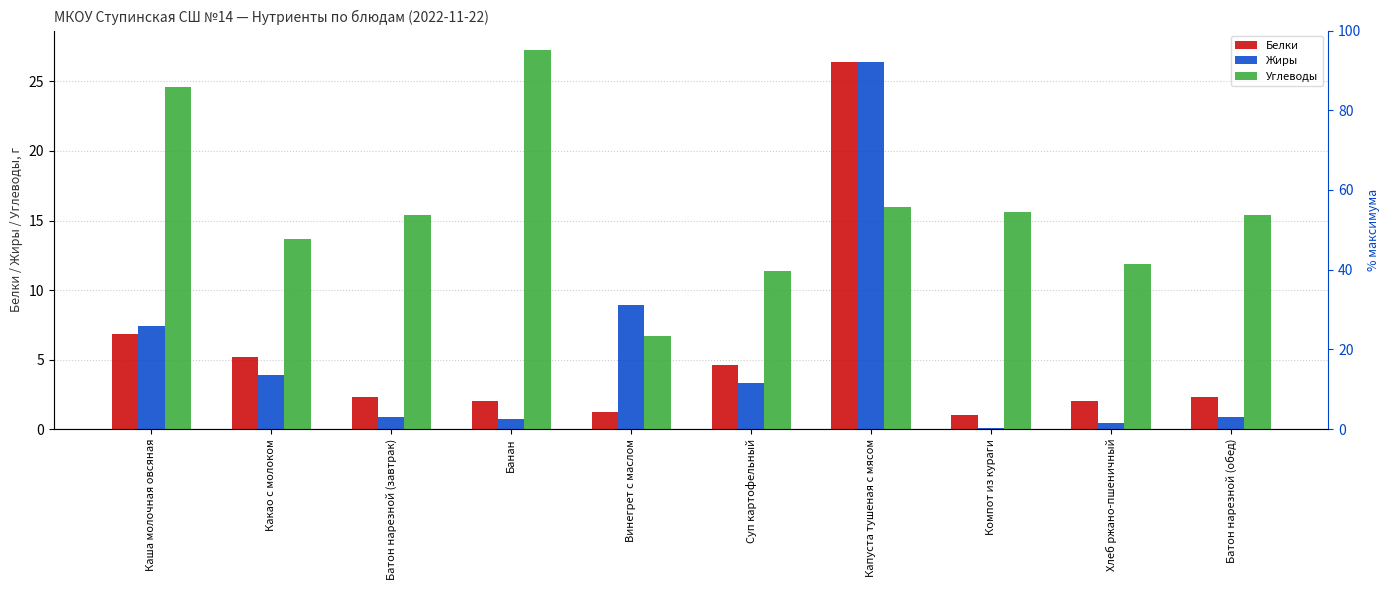

Is the value of Жиры at Батон нарезной (обед) greater than the value of Углеводы at Суп картофельный?

No